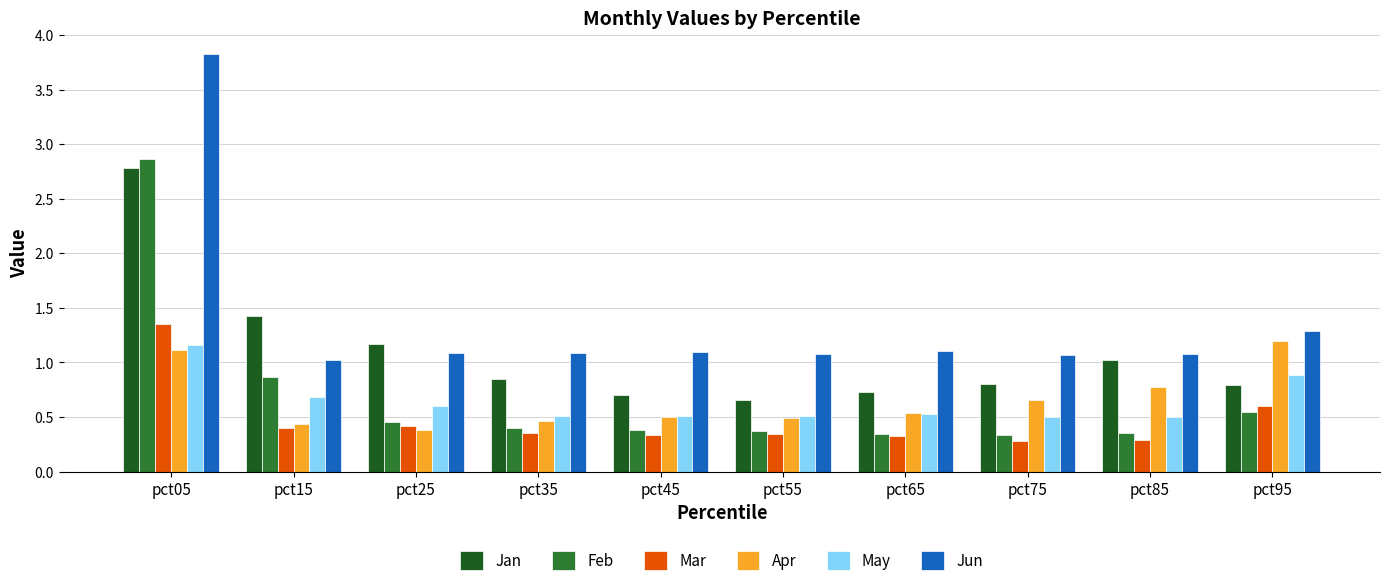

What is the sum of all Mar values?

4.7